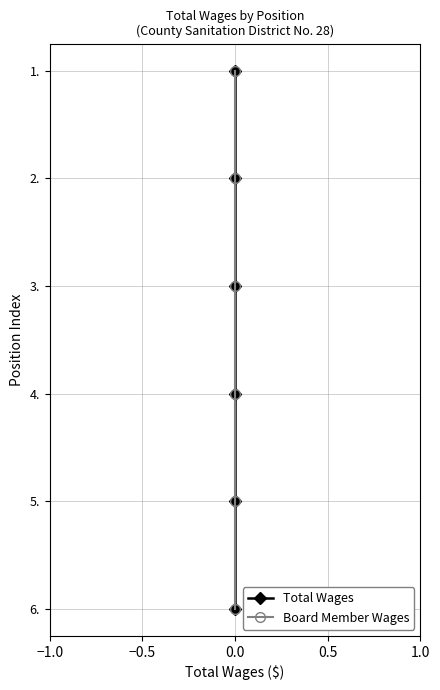

Between 1.0 and −0.5, which is larger?

1.0